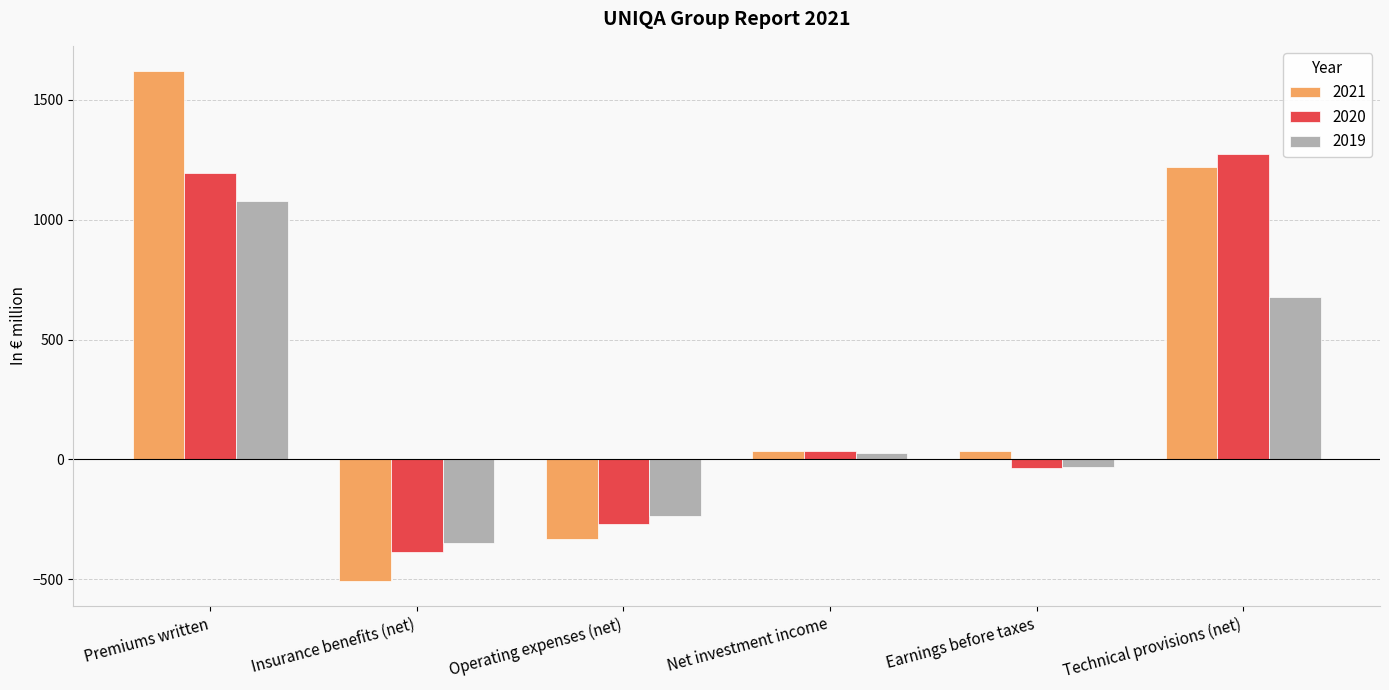

Which series changed the most between Insurance benefits (net) and Net investment income?

2021